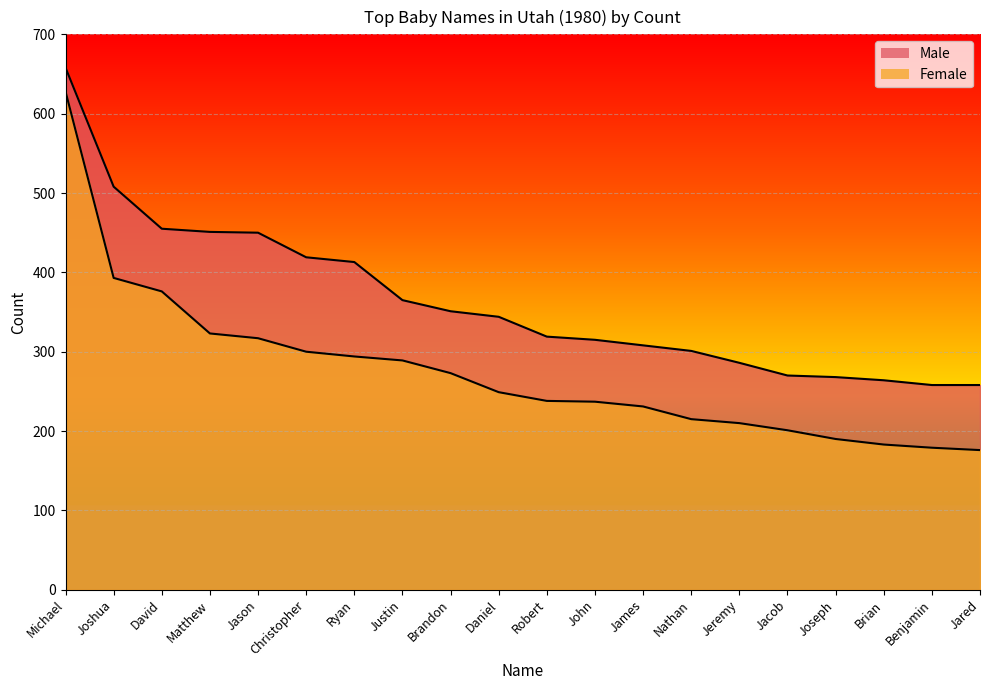

How many data points in Male are above 344?

9